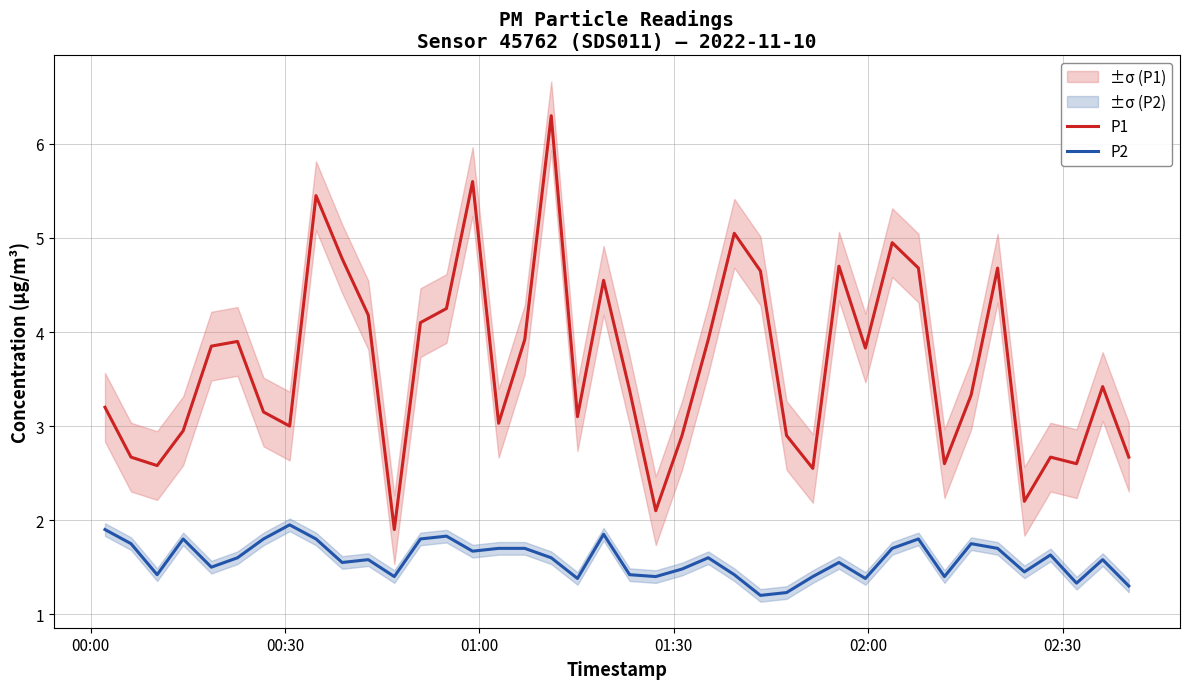

List the series in order of their peak value, highest first.

P1, P2